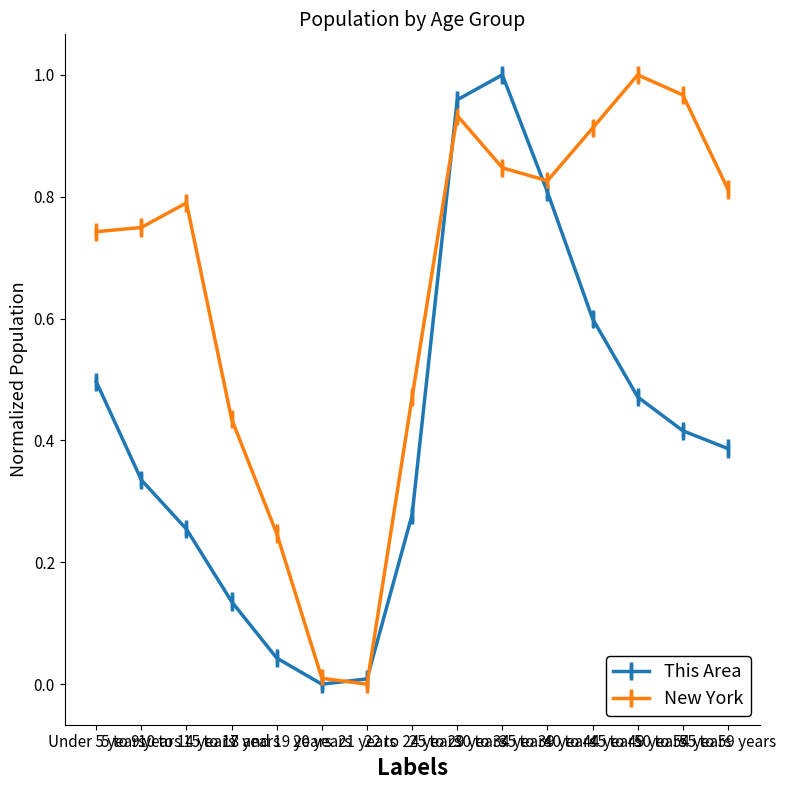

How many lines are shown in the chart?

2